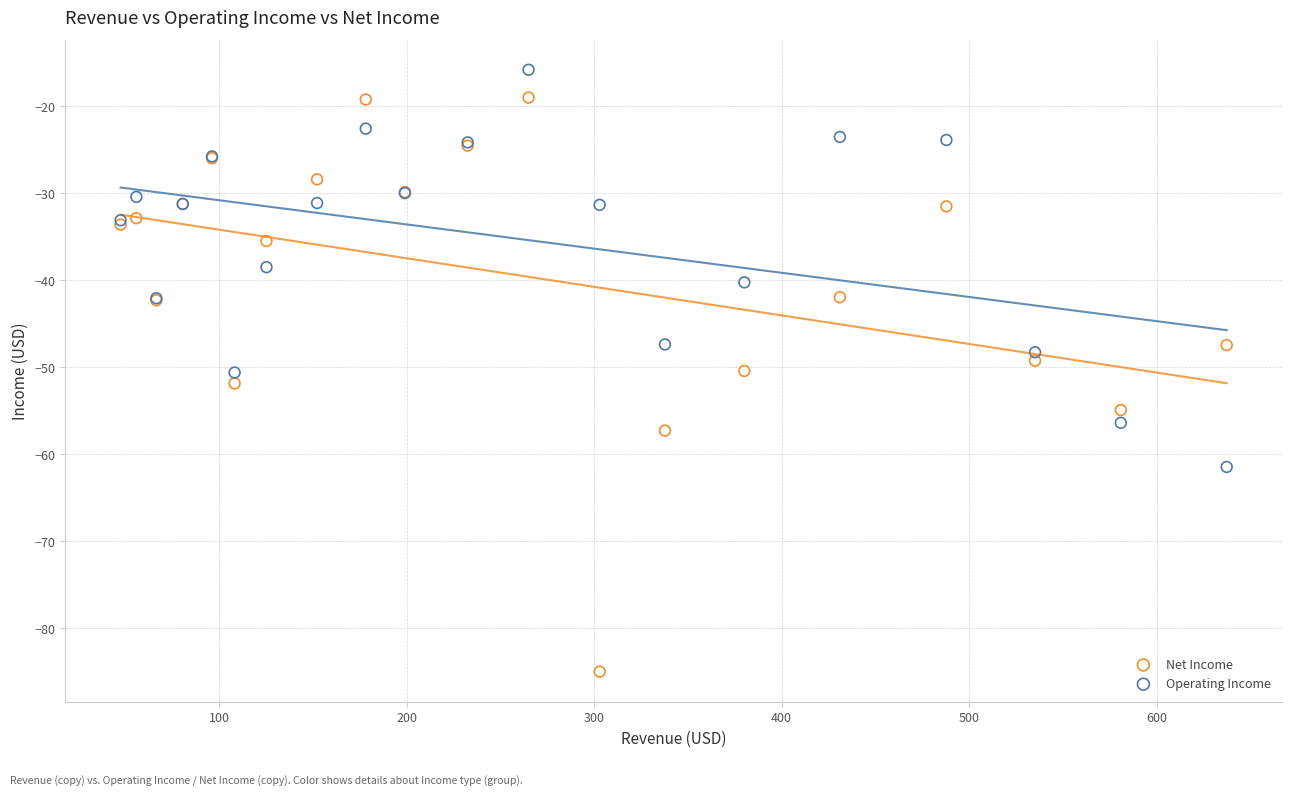

Which series contains the lowest Y value?

Net Income